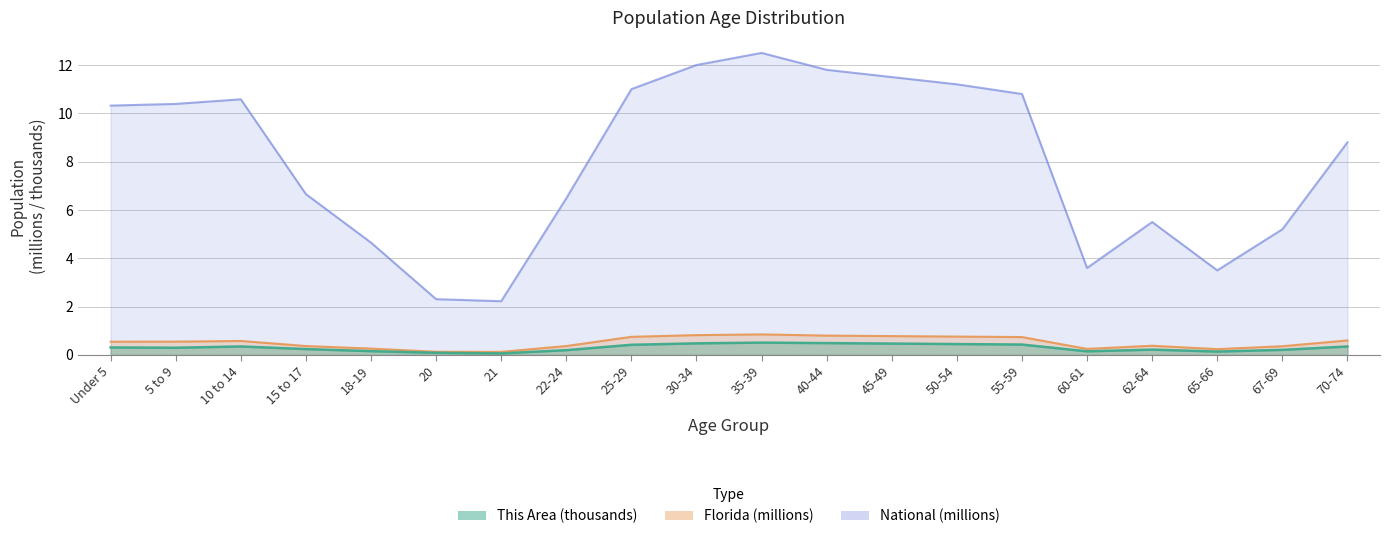

What is the average value of the National series?

8.1